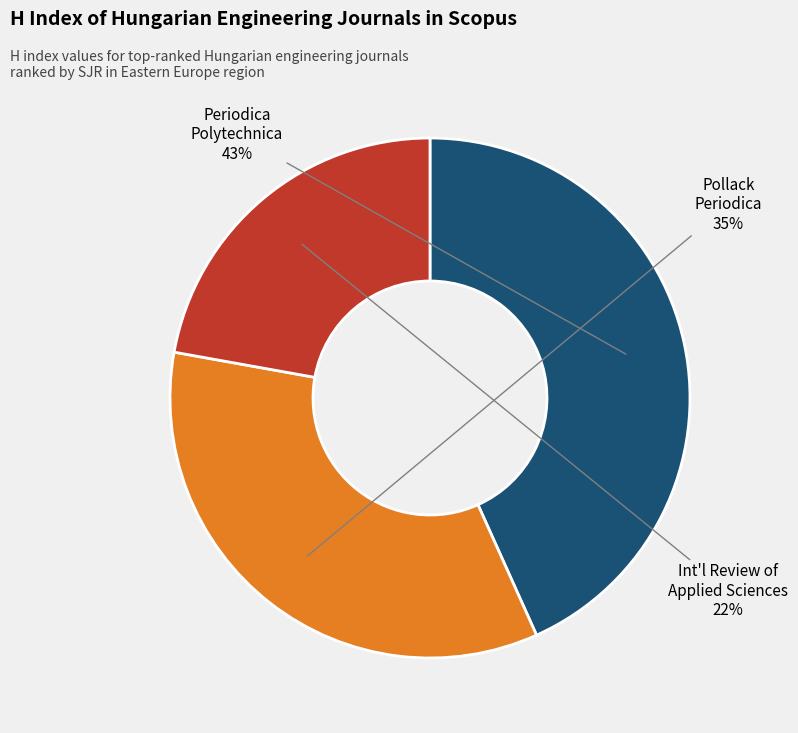

To the nearest percent, what is the difference between the largest and smallest slice percentages?

21%